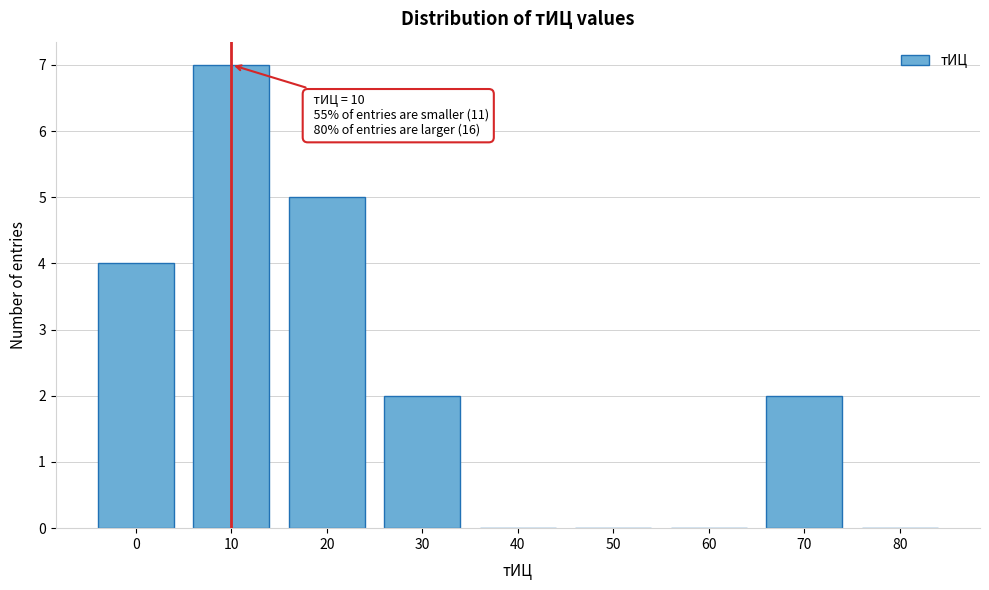

Reading right to left, list all the values displayed in this chart.

80=0	70=2	60=0	50=0	40=0	30=2	20=5	10=7	0=4